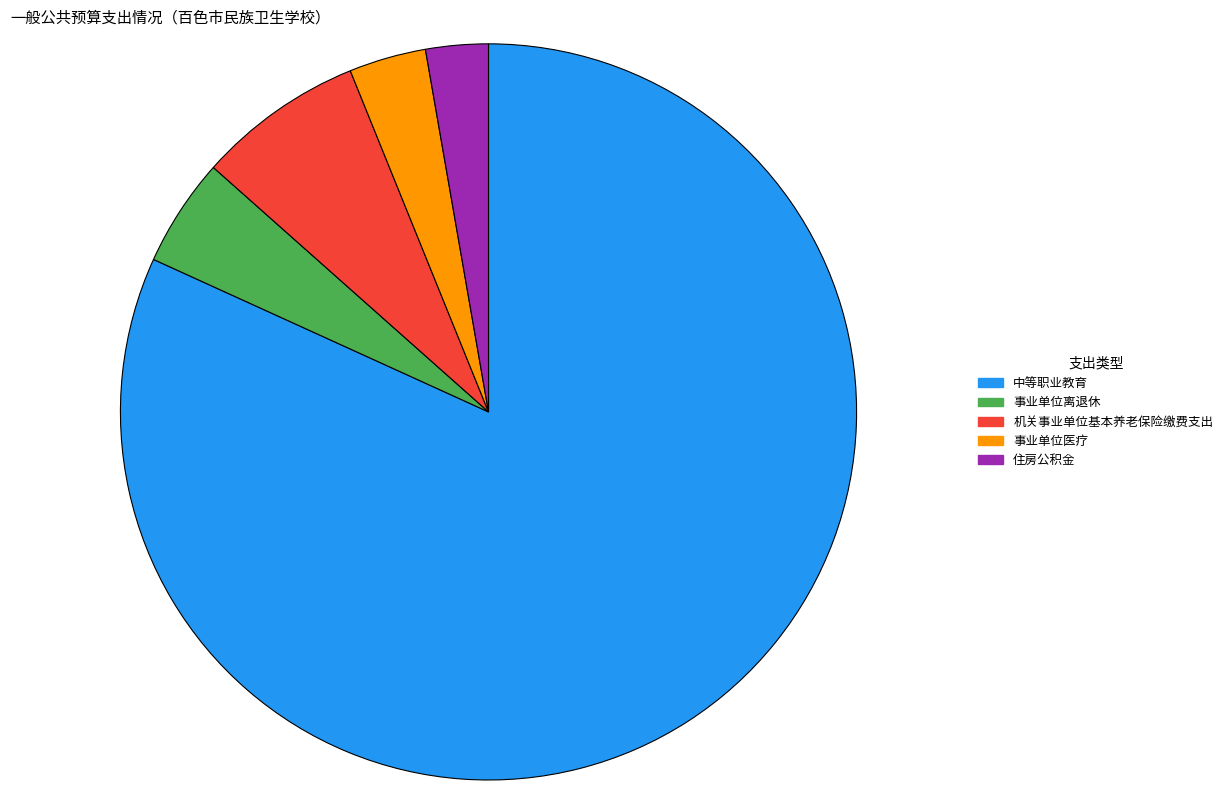

Which slice represents more than half of the pie?

中等职业教育